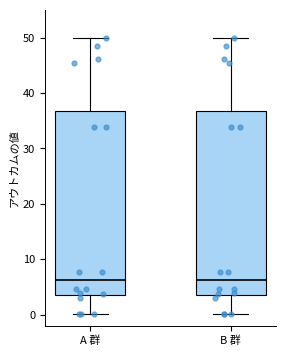

Where is the upper edge of the box for A 群 on the y-axis? The values are not printed on the chart, so give them approximately, as read against the axis.

37